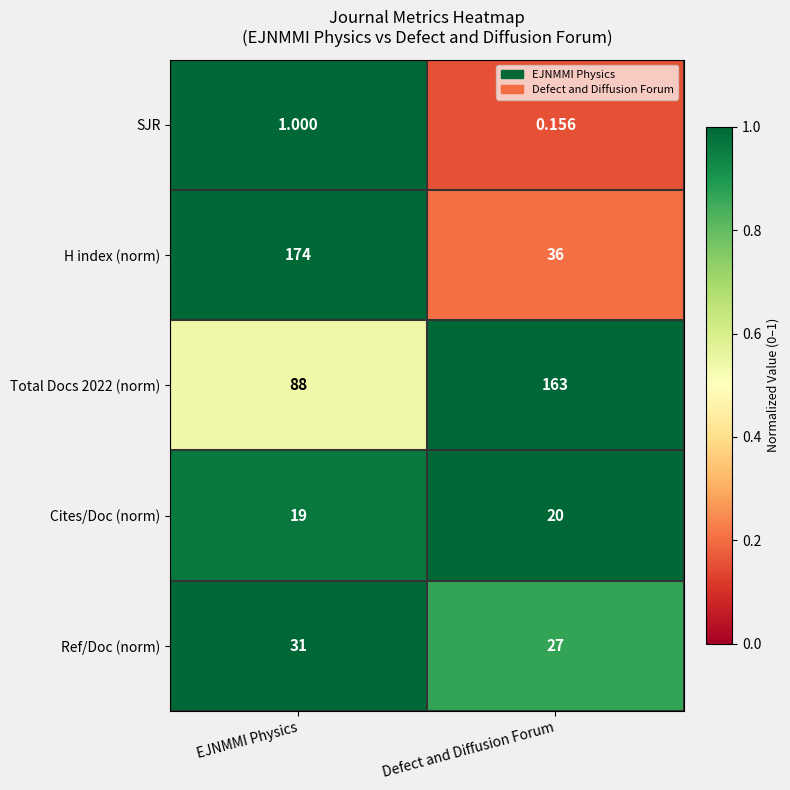

Which series has the largest range (max minus min)?

H index (norm)